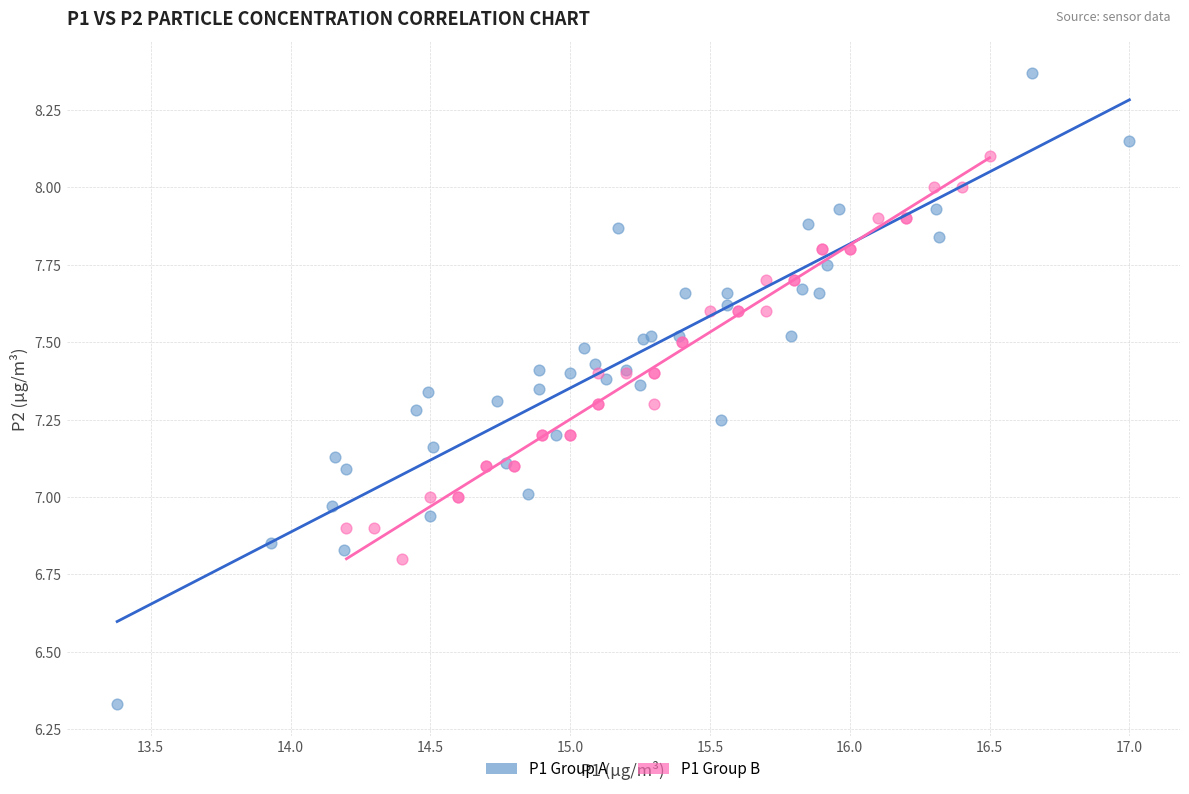

Which series contains the lowest Y value?

P1 Group A